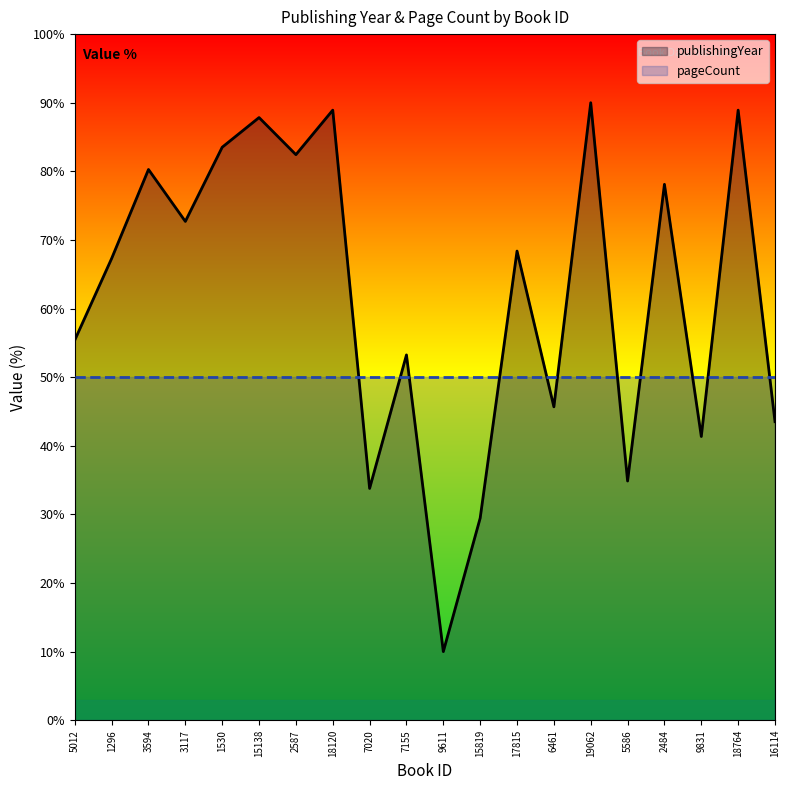

Which series has the widest spread of values?

publishingYear